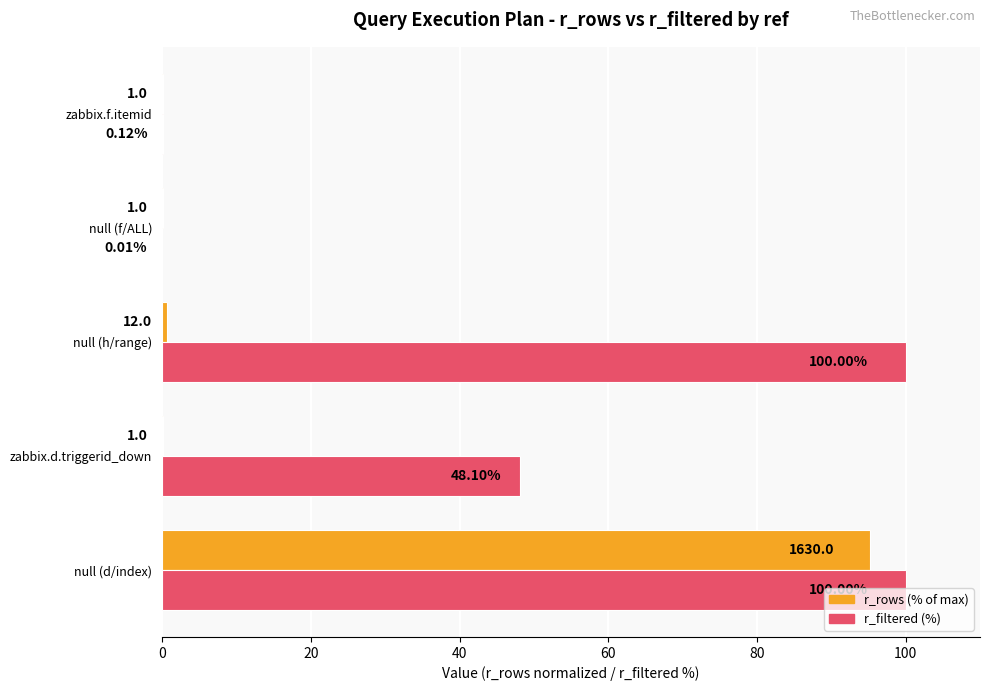

Where is r_filtered (%) nearest to the value 50?

zabbix.d.triggerid_down